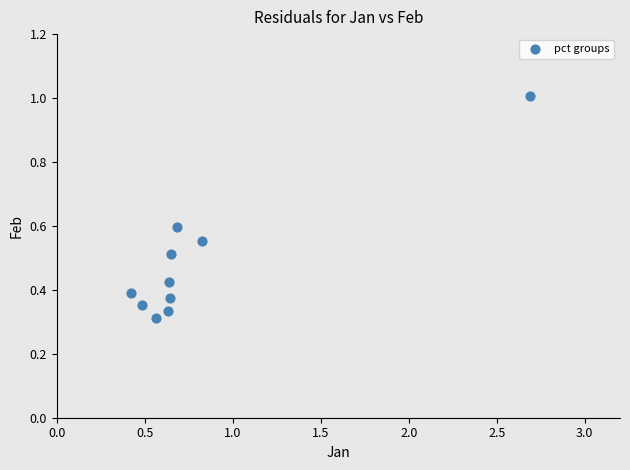

What is the average Y value?

0.5